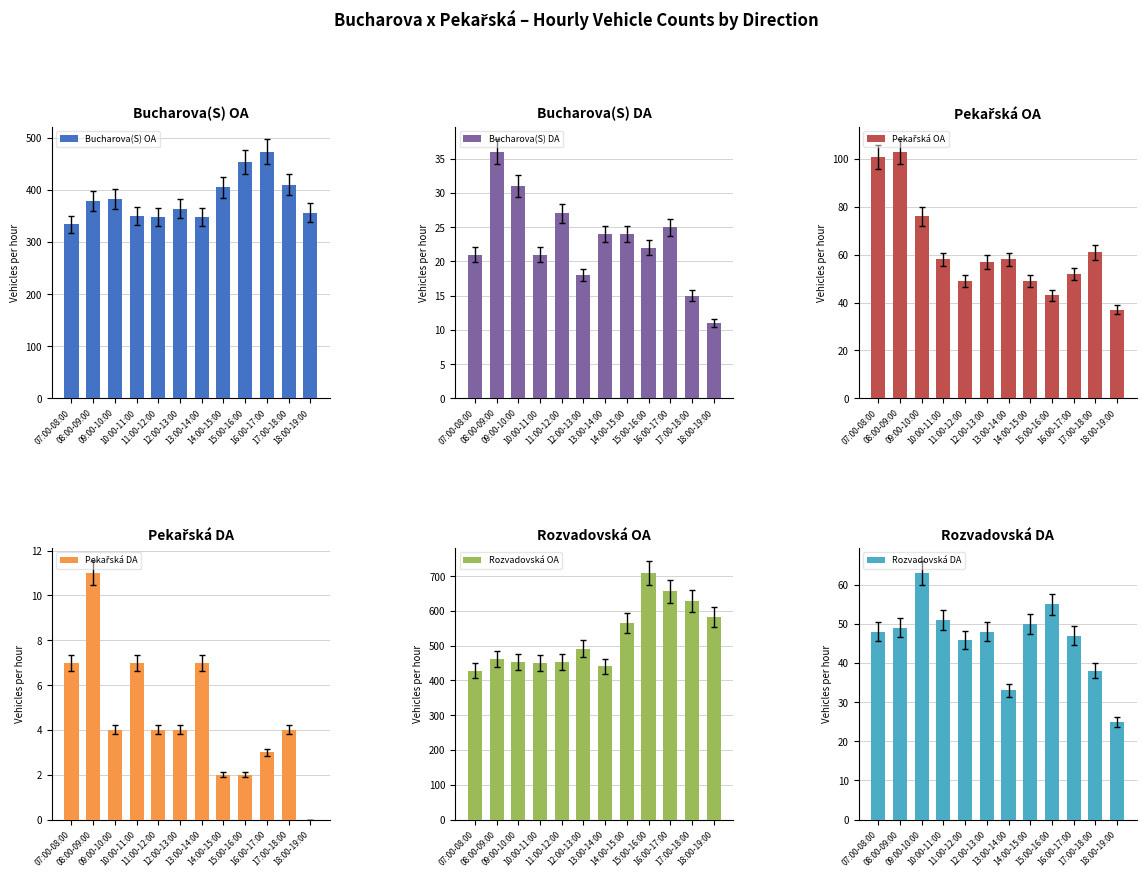

Where does the Pekařská OA series first go above 58?

07:00-08:00